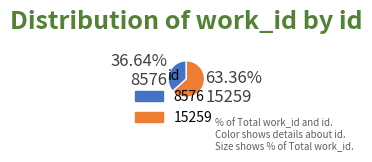

Which category has the smallest portion of the pie?

36.64% 8576